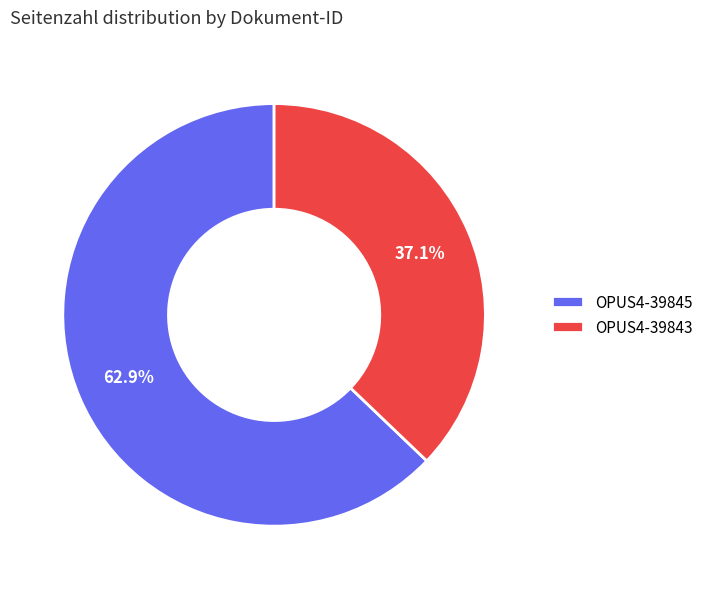

Approximately how many times larger is the value at OPUS4-39845 compared to OPUS4-39843?

1.7